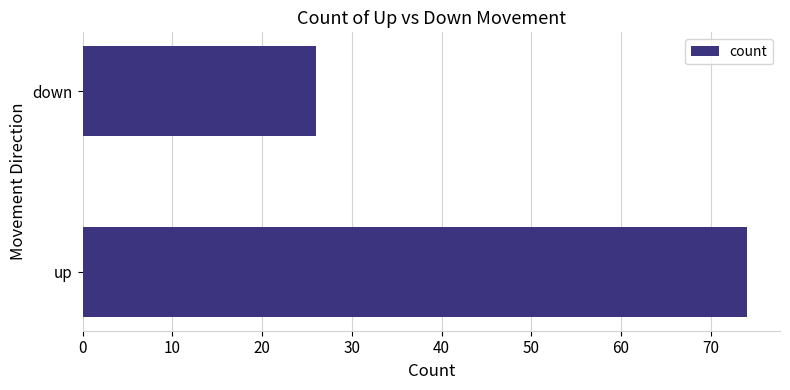

How many distinct data groups are displayed?

1